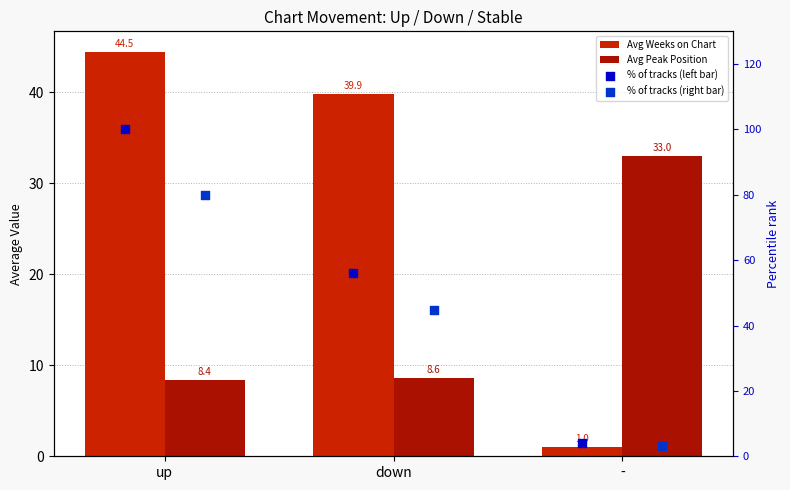

What are all the series names shown in the legend?

Avg Weeks on Chart, Avg Peak Position, % of tracks (left bar), % of tracks (right bar)